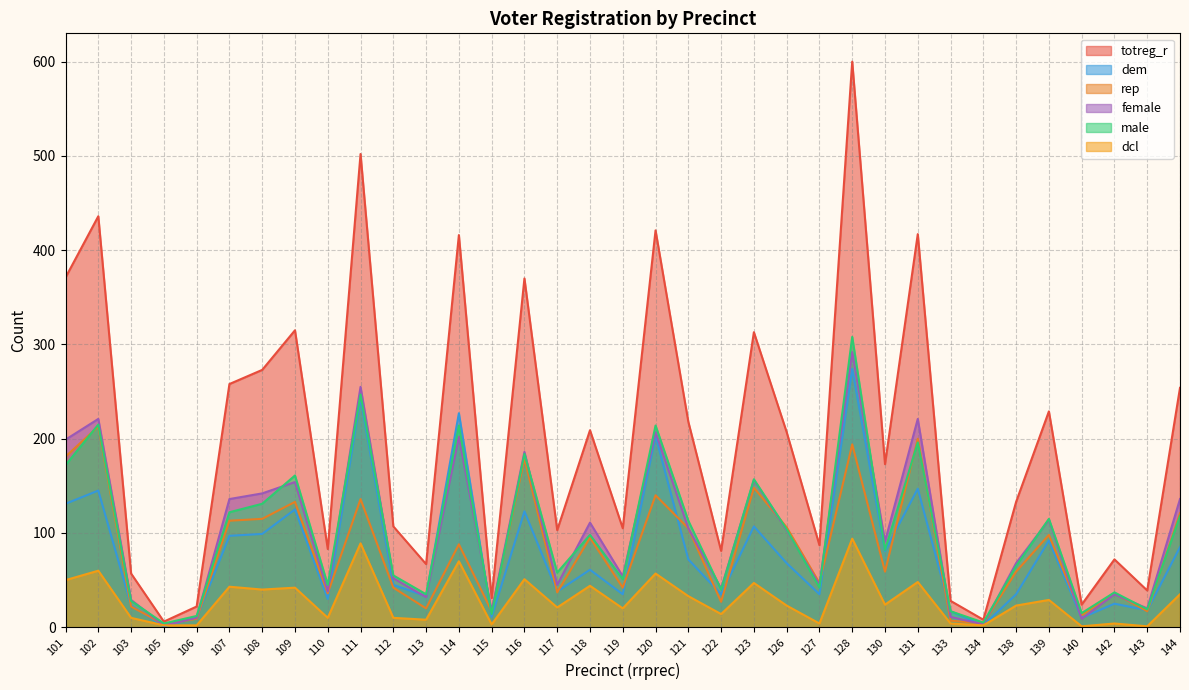

Rank the series by their maximum value, from highest to lowest.

totreg_r, male, female, dem, rep, dcl